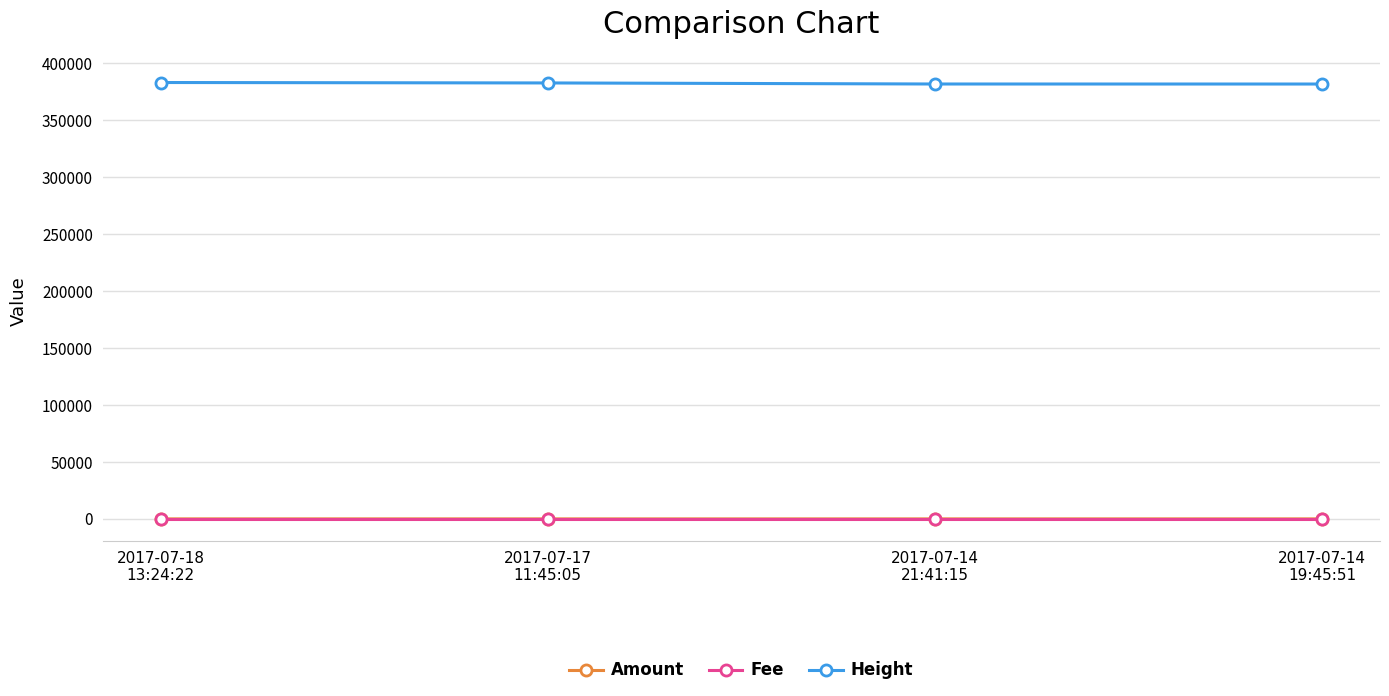

What are all the series names shown in the legend?

Amount, Fee, Height